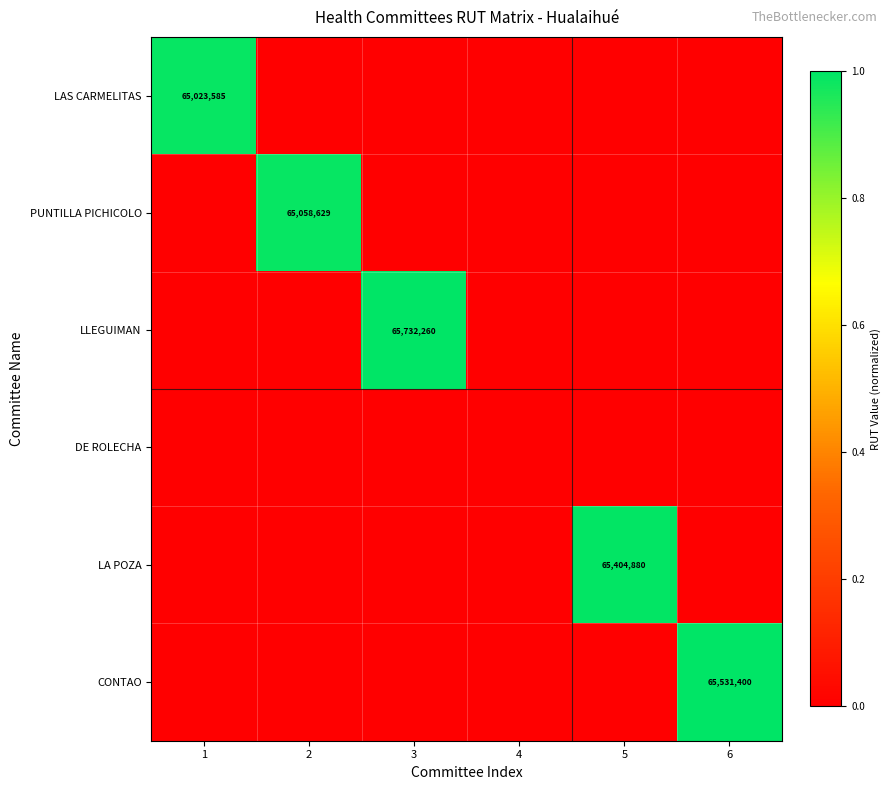

The value of LLEGUIMAN at 6 is 0.0. True or false?

True